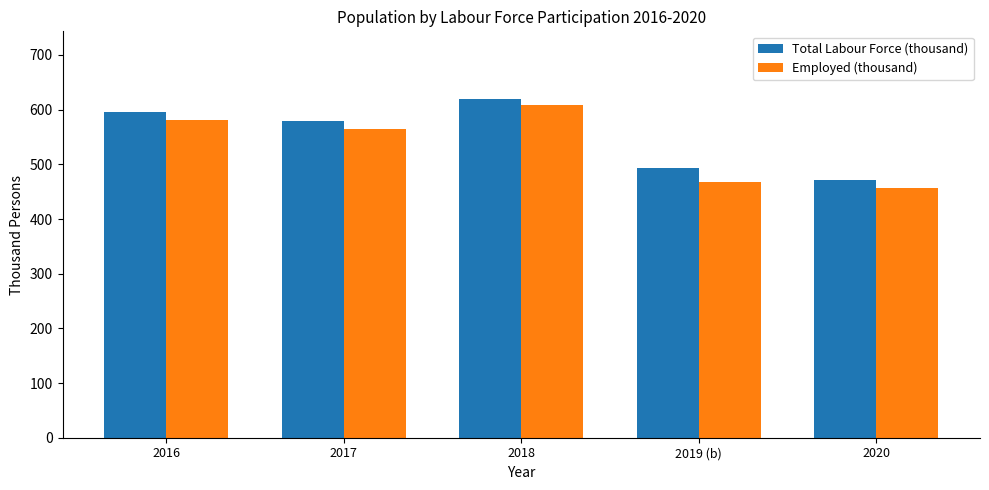

How many values in the Employed (thousand) series are below 565?

2